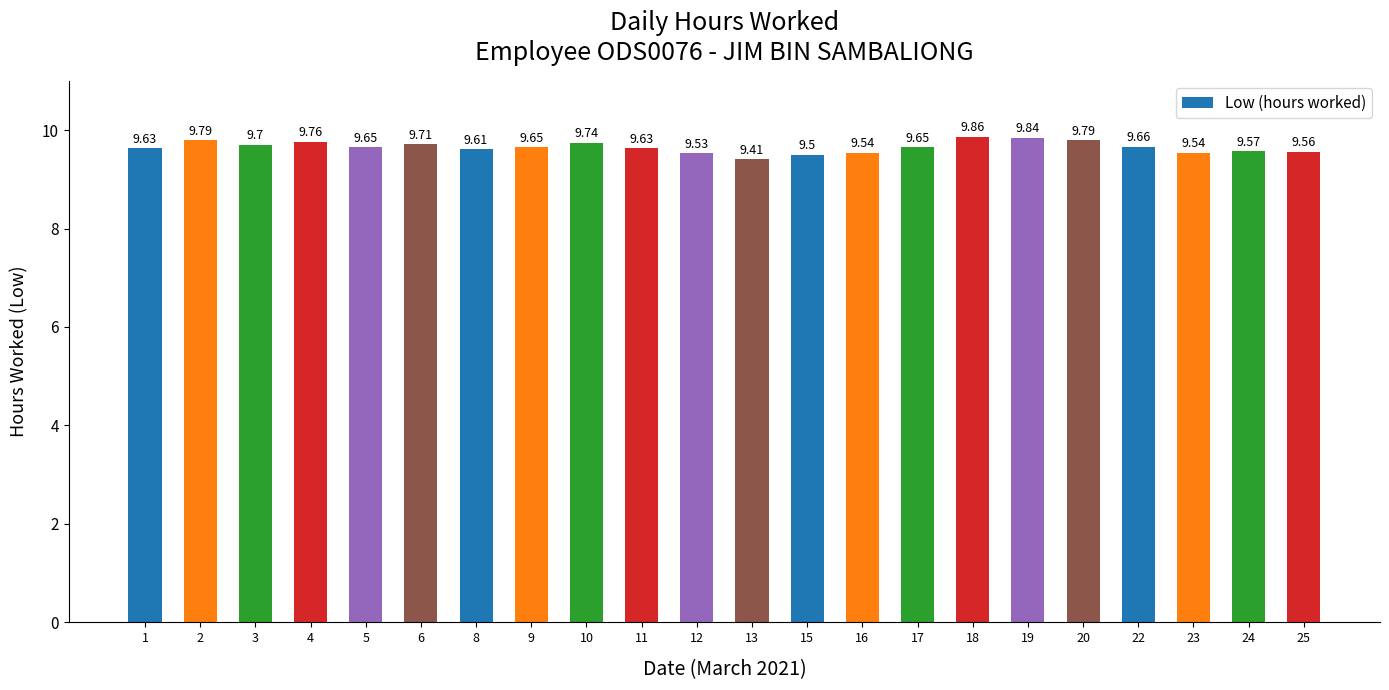

What is the value of the 14th bar from the left?

9.5